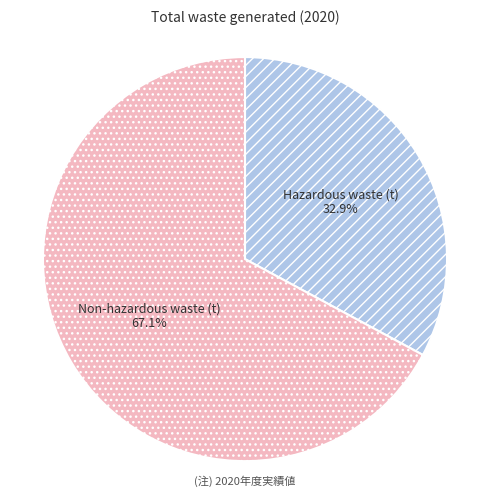

To the nearest percent, what is the average slice percentage?

50%